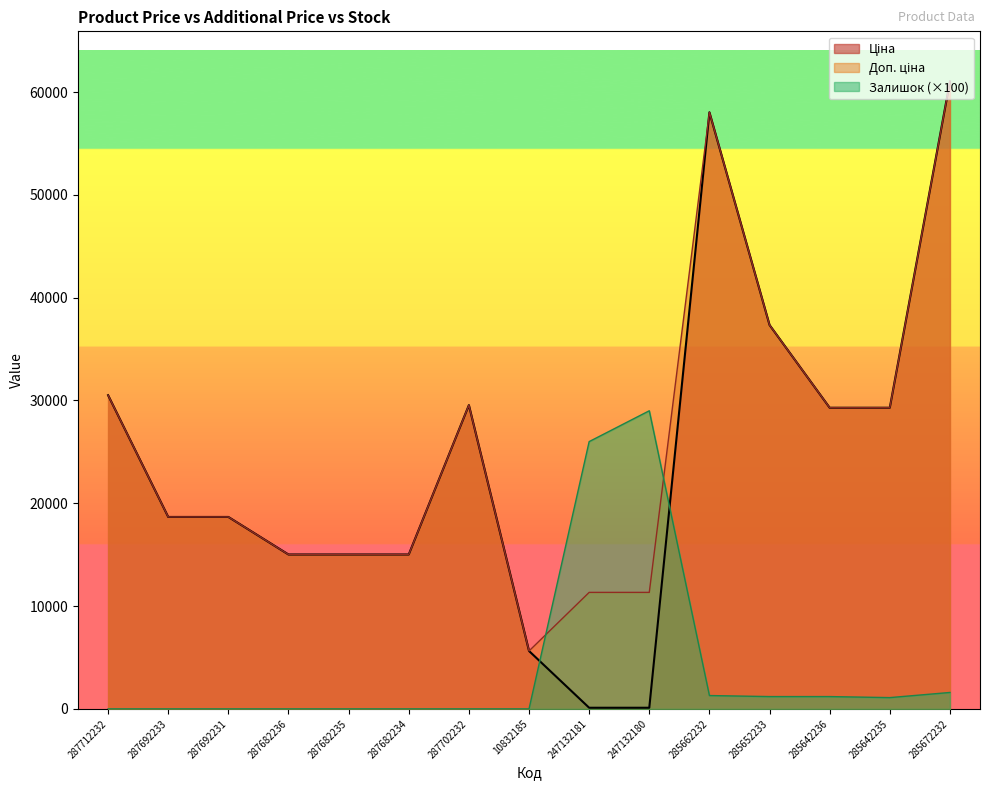

Reading left to right, list all the values displayed in this chart.

Ціна: 30512.3	18671.5	18671.5	15019.2	15019.2	15019.2	29548.9	5636.0	113.3	113.3	58037.0	37343.0	29294.9	29294.9	61024.7
Доп. ціна: 30512.3	18671.5	18671.5	15019.2	15019.2	15019.2	29548.9	5636.0	11334.0	11334.0	58037.0	37343.0	29294.9	29294.9	61024.7
Залишок: 0.0	0.0	0.0	0.0	0.0	0.0	0.0	0.0	26000.0	29000.0	1300.0	1200.0	1200.0	1100.0	1600.0